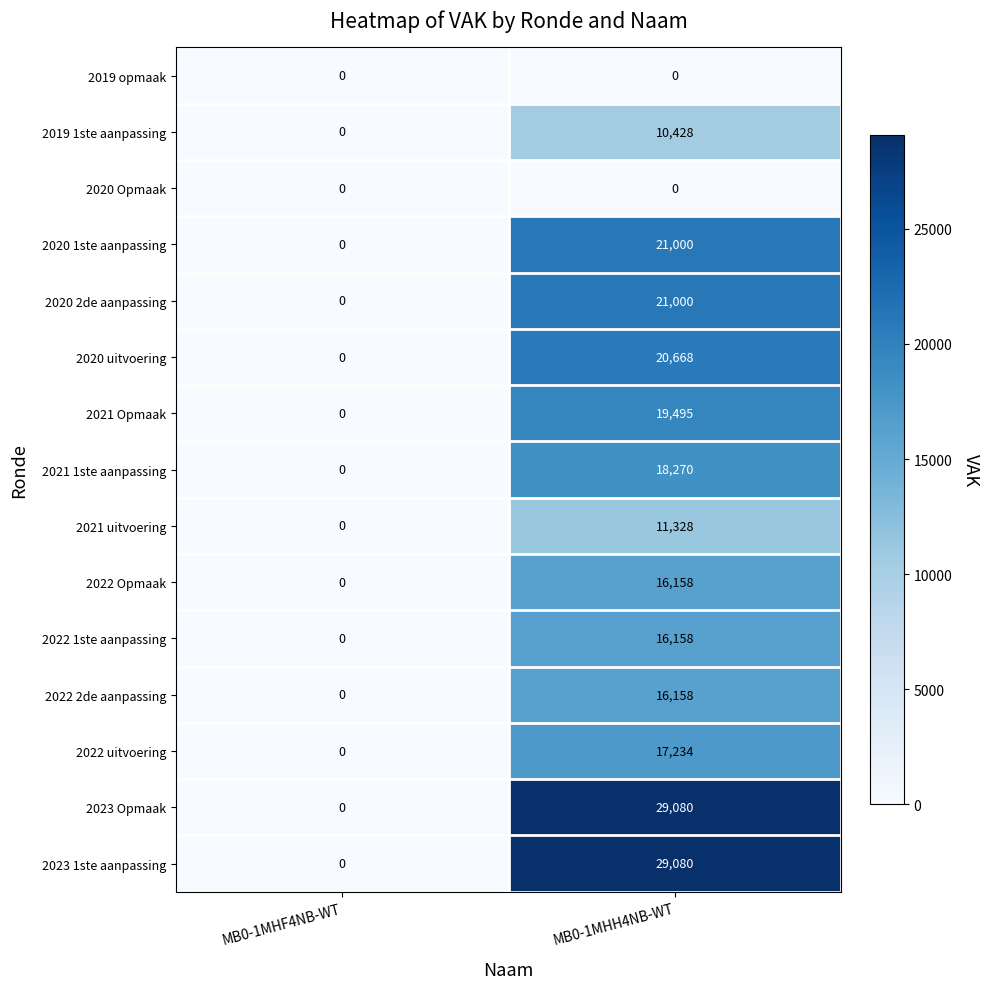

At how many categories does at least one series exceed 8707?

1